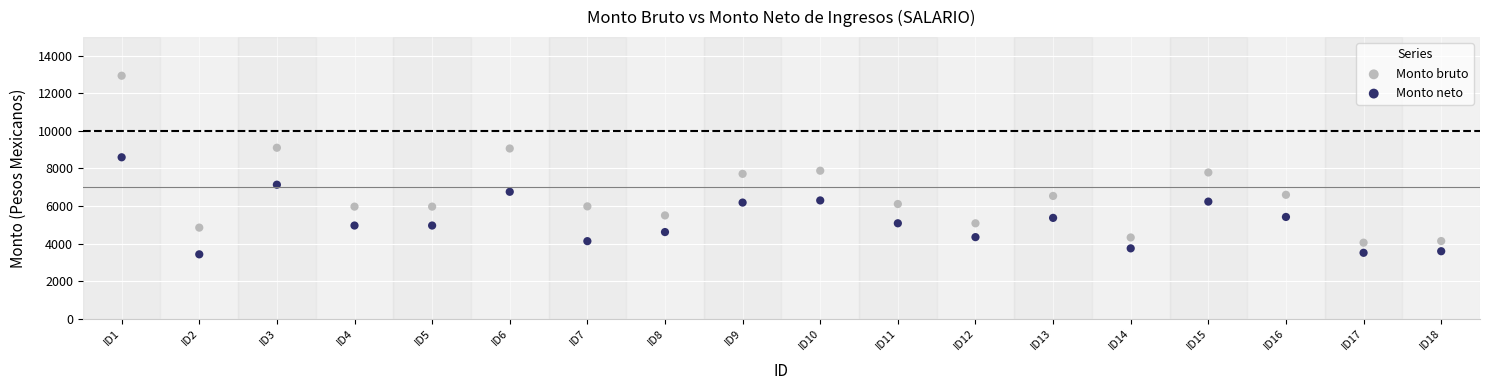

Across all data points, what is the range of Y values (max minus min)?

9515.6